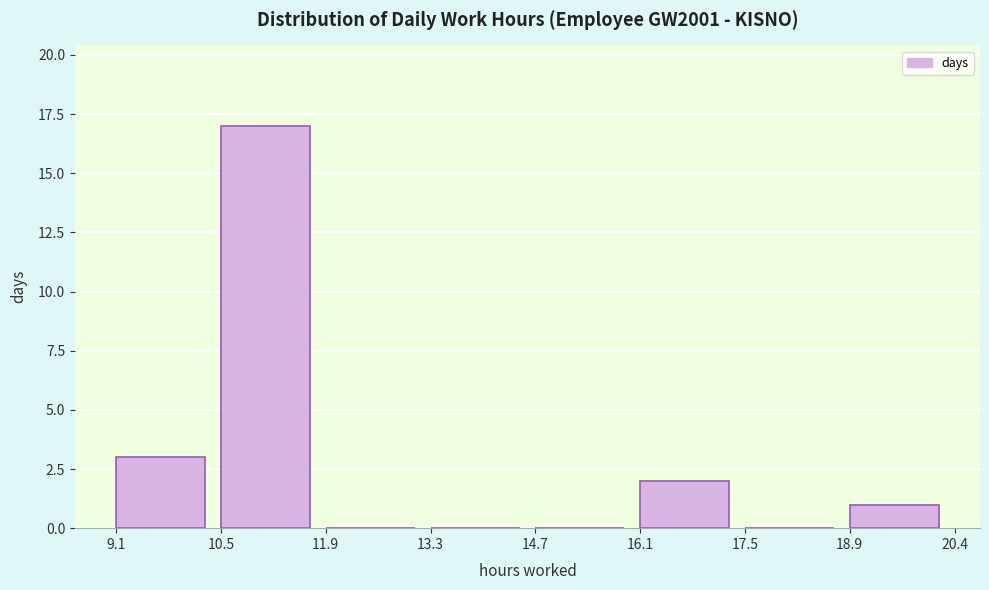

Over which range of the x-axis is the bar tallest?

10.5 to 11.9